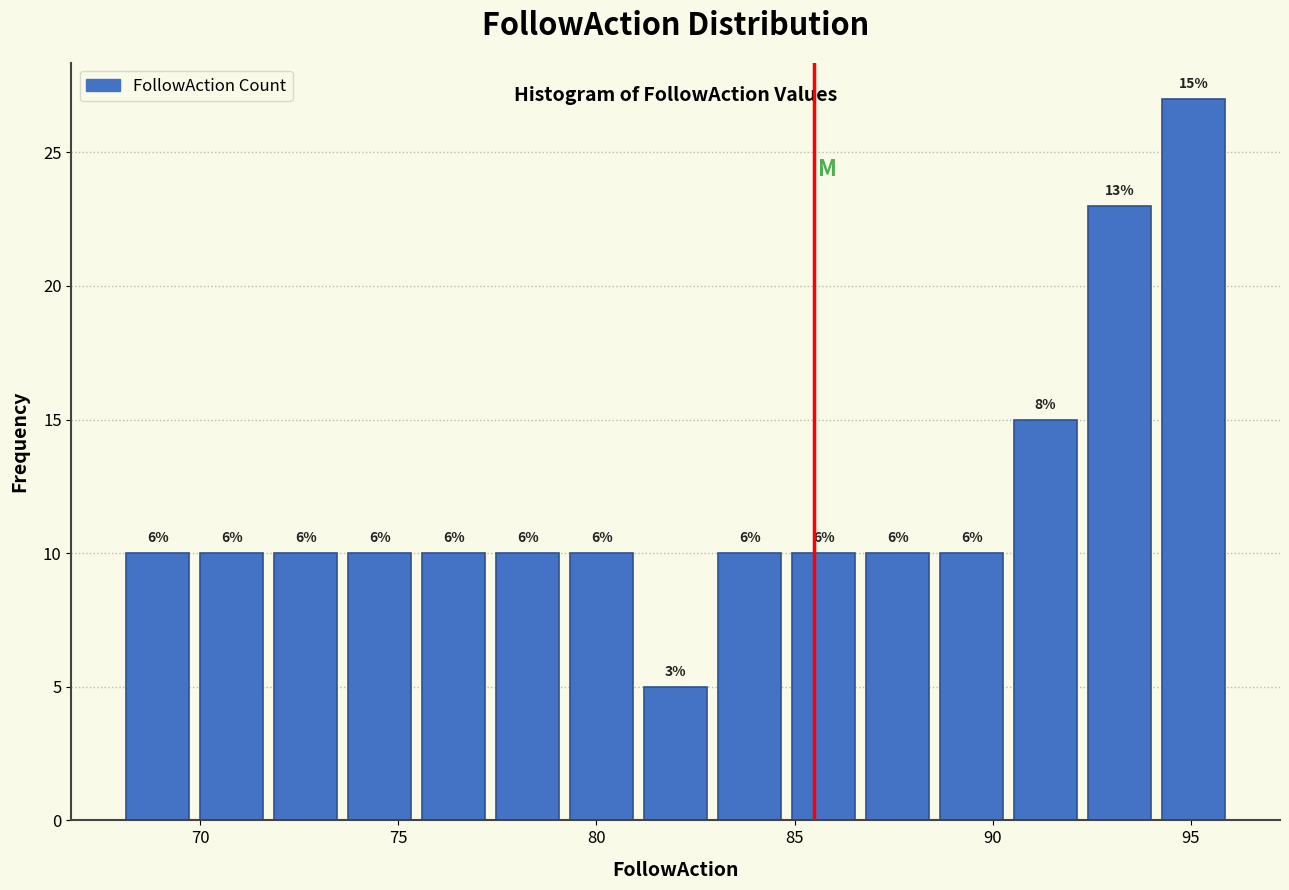

Read against the x-axis, roughly where is the centre of the tallest bar?

95.0